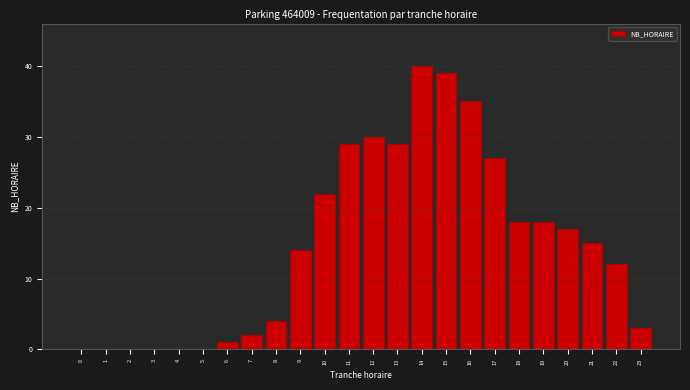

Reading left to right, extract all data points from this chart.

0=0	1=0	2=0	3=0	4=0	5=0	6=1	7=2	8=4	9=14	10=22	11=29	12=30	13=29	14=40	15=39	16=35	17=27	18=18	19=18	20=17	21=15	22=12	23=3